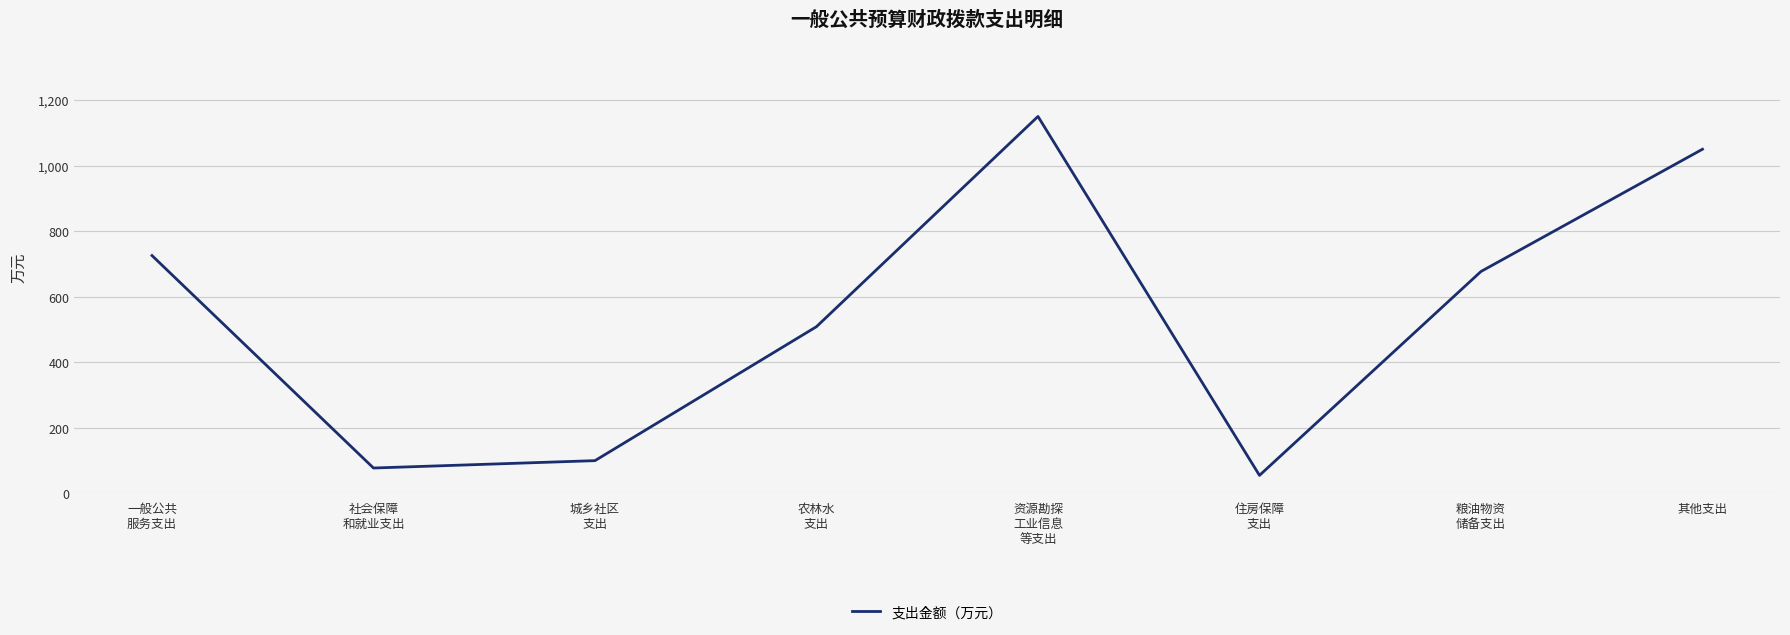

What is the ratio of the value at 其他支出 to the value at 粮油物资
储备支出?

1.6